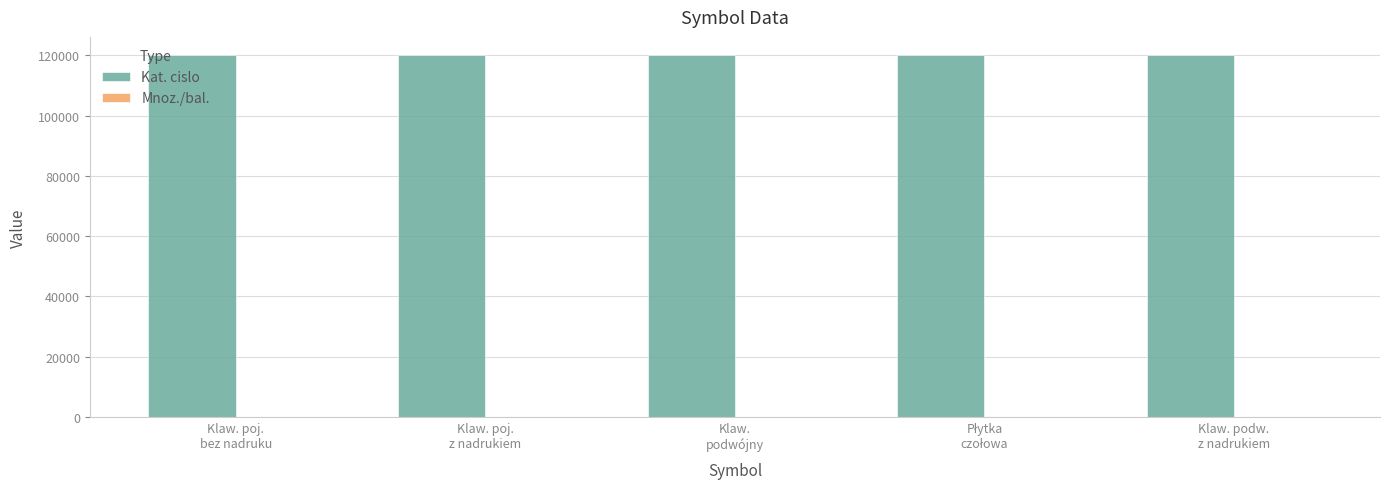

What is the highest value of the Kat. cislo series?

120100